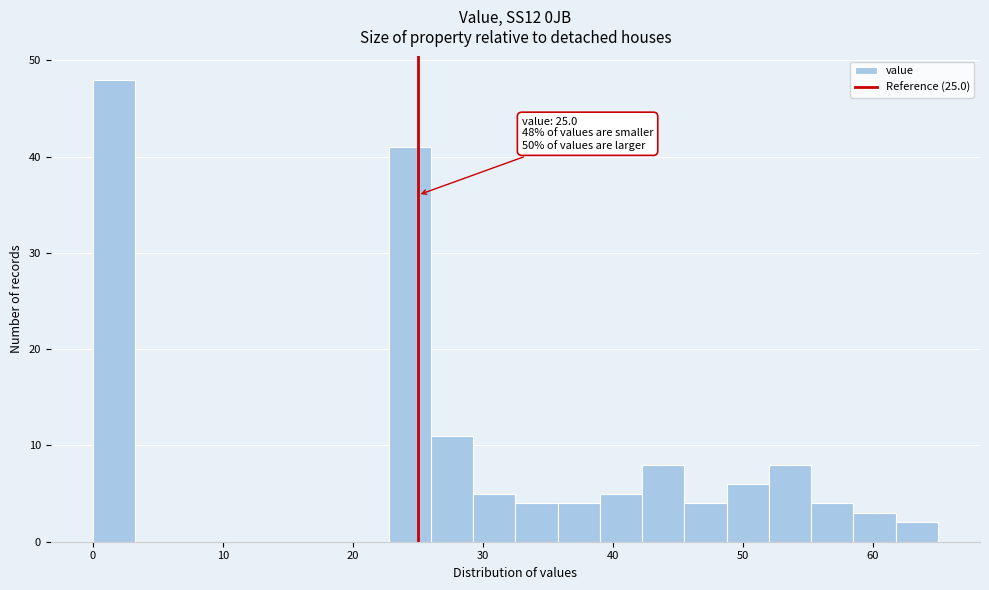

Around what value on the x-axis is the tallest bar? Give the approximate position of its centre, as read against the axis.

2